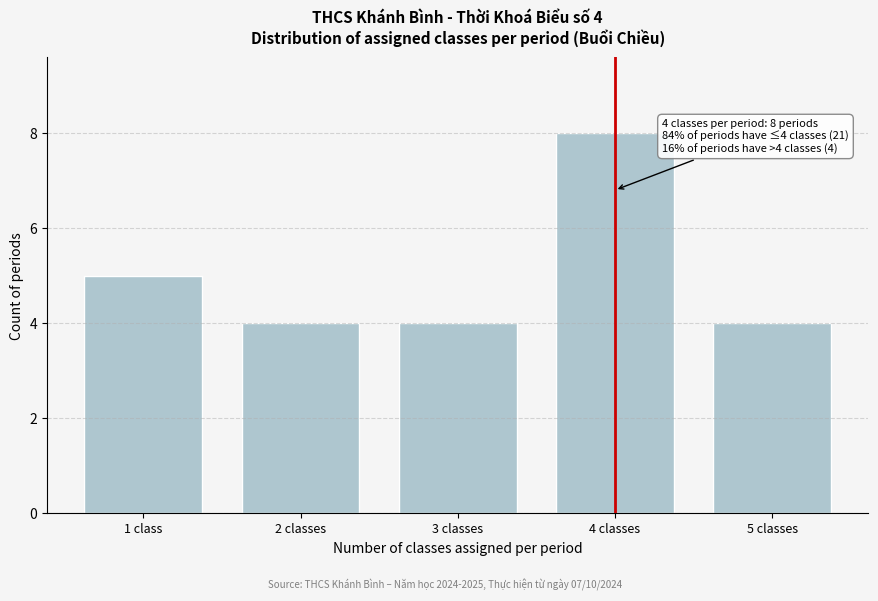

Reading left to right, transcribe all the data shown in this chart.

5	4	4	8	4